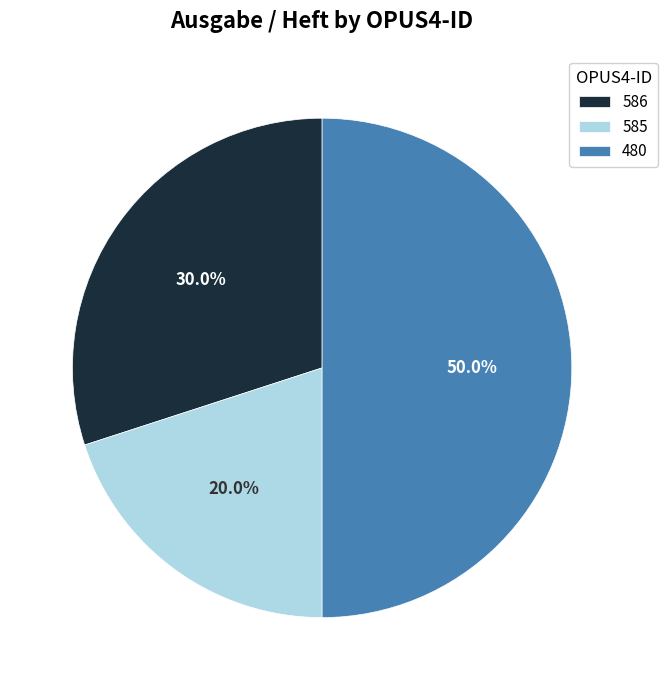

Rank the categories by value from lowest to highest.

585, 586, 480